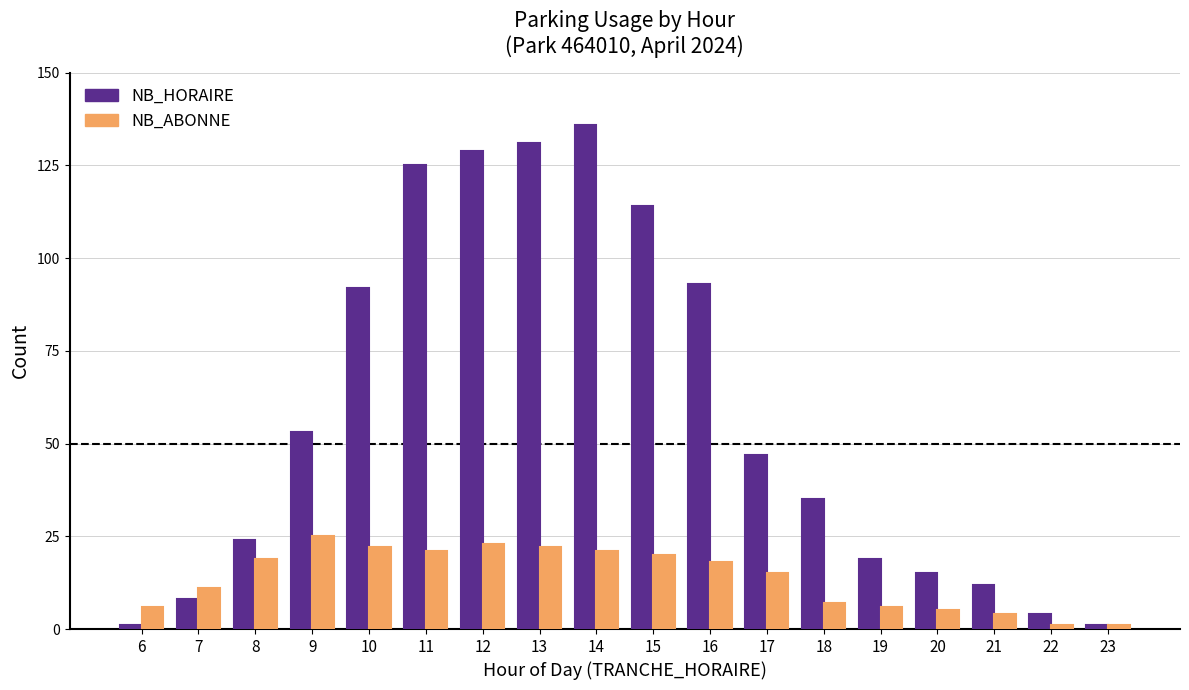

Is it true that NB_ABONNE equals 6 at 19?

True